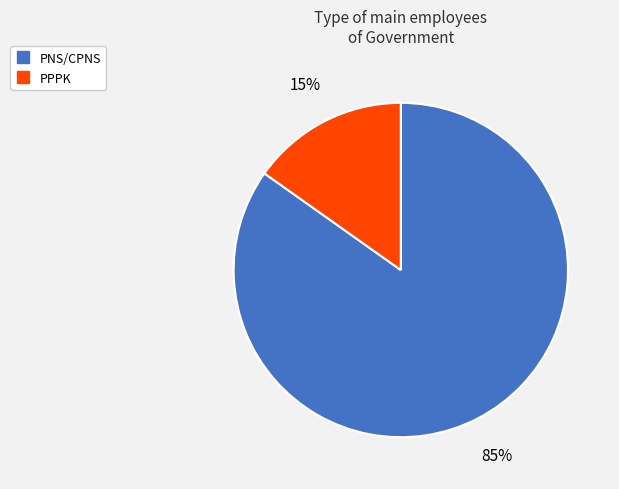

Does PPPK represent more than half of the total?

No